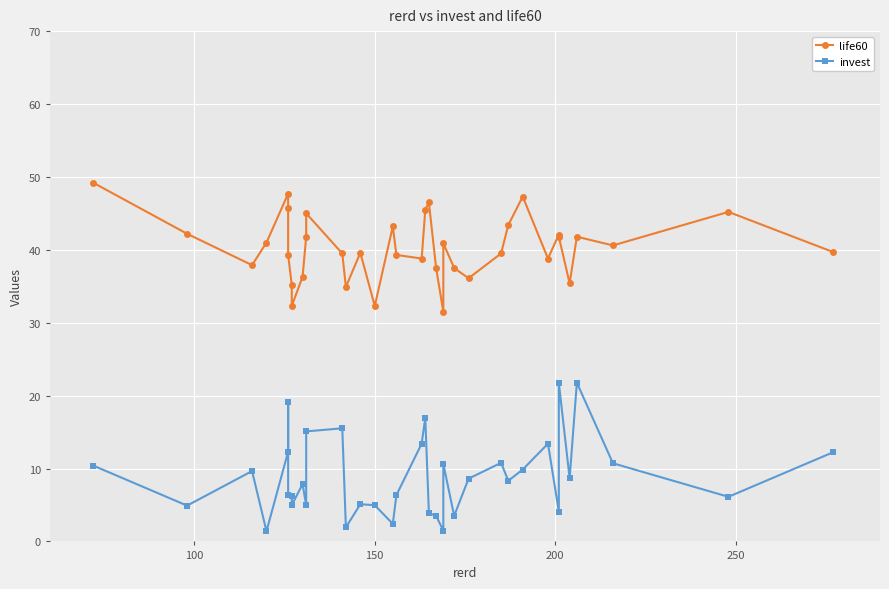

How many data points in life60 are less than 39?

13